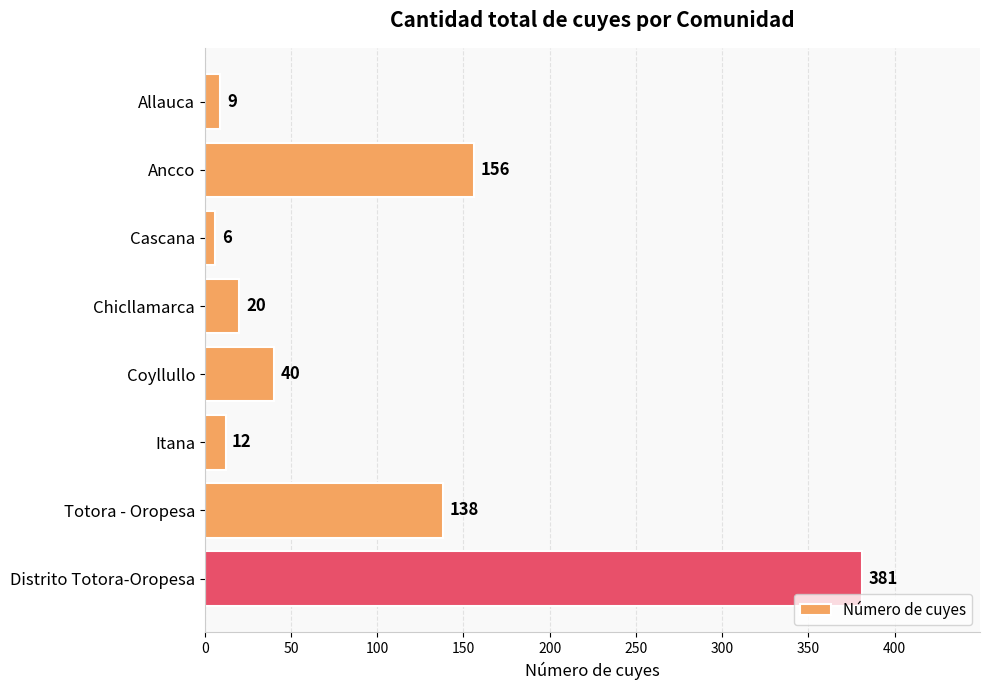

Reading top to bottom, extract all data points from this chart.

Allauca=9	Ancco=156	Cascana=6	Chicllamarca=20	Coyllullo=40	Itana=12	Totora - Oropesa=138	Distrito Totora-Oropesa=381